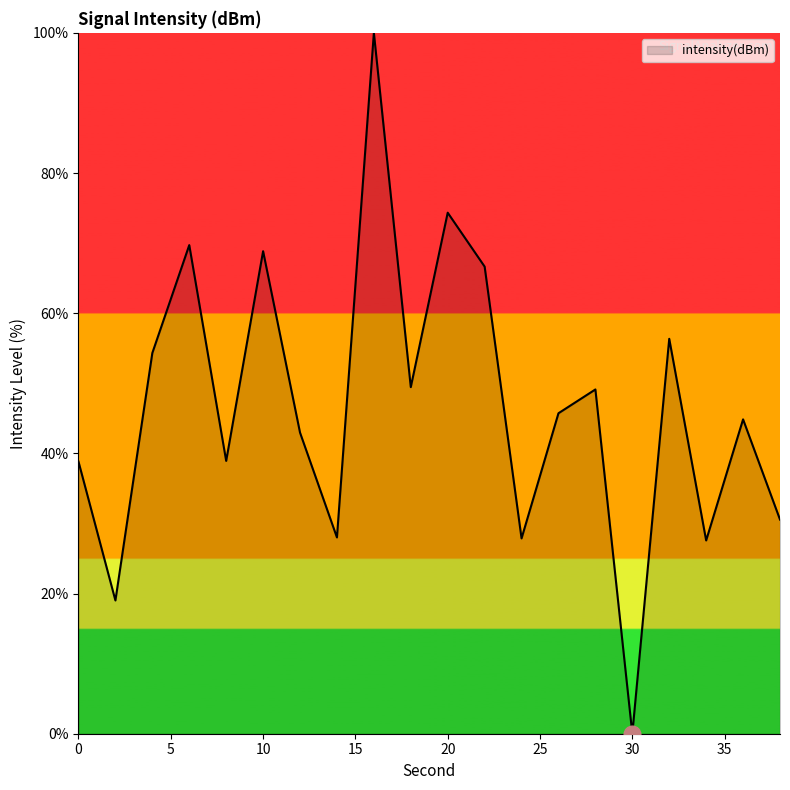

What is the greatest value displayed?

100.0